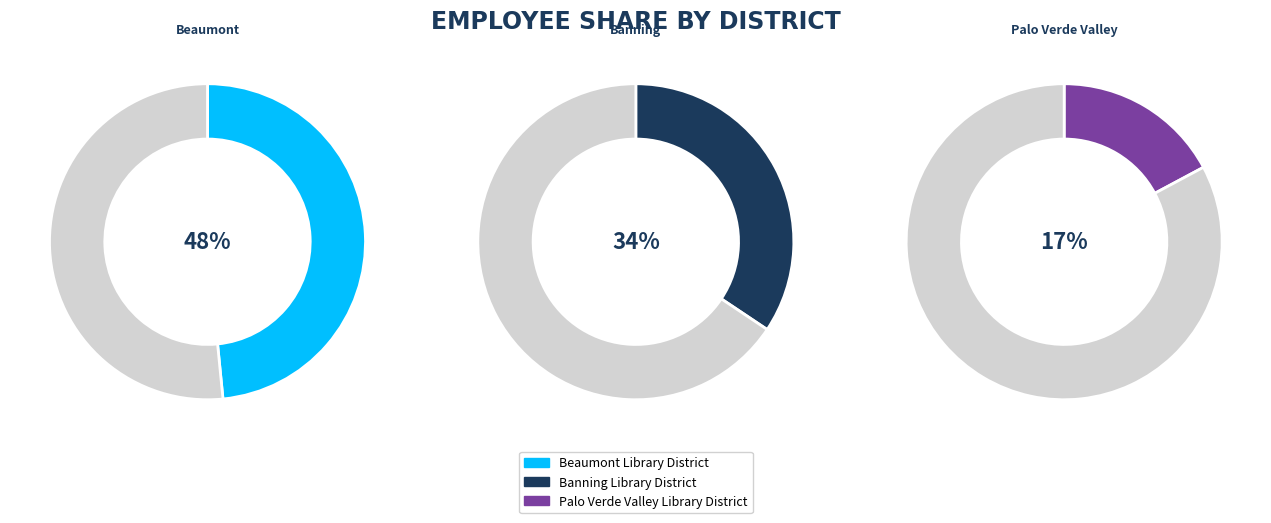

Rank the categories by value from highest to lowest.

Beaumont Library District, Banning Library District, Palo Verde Valley Library District